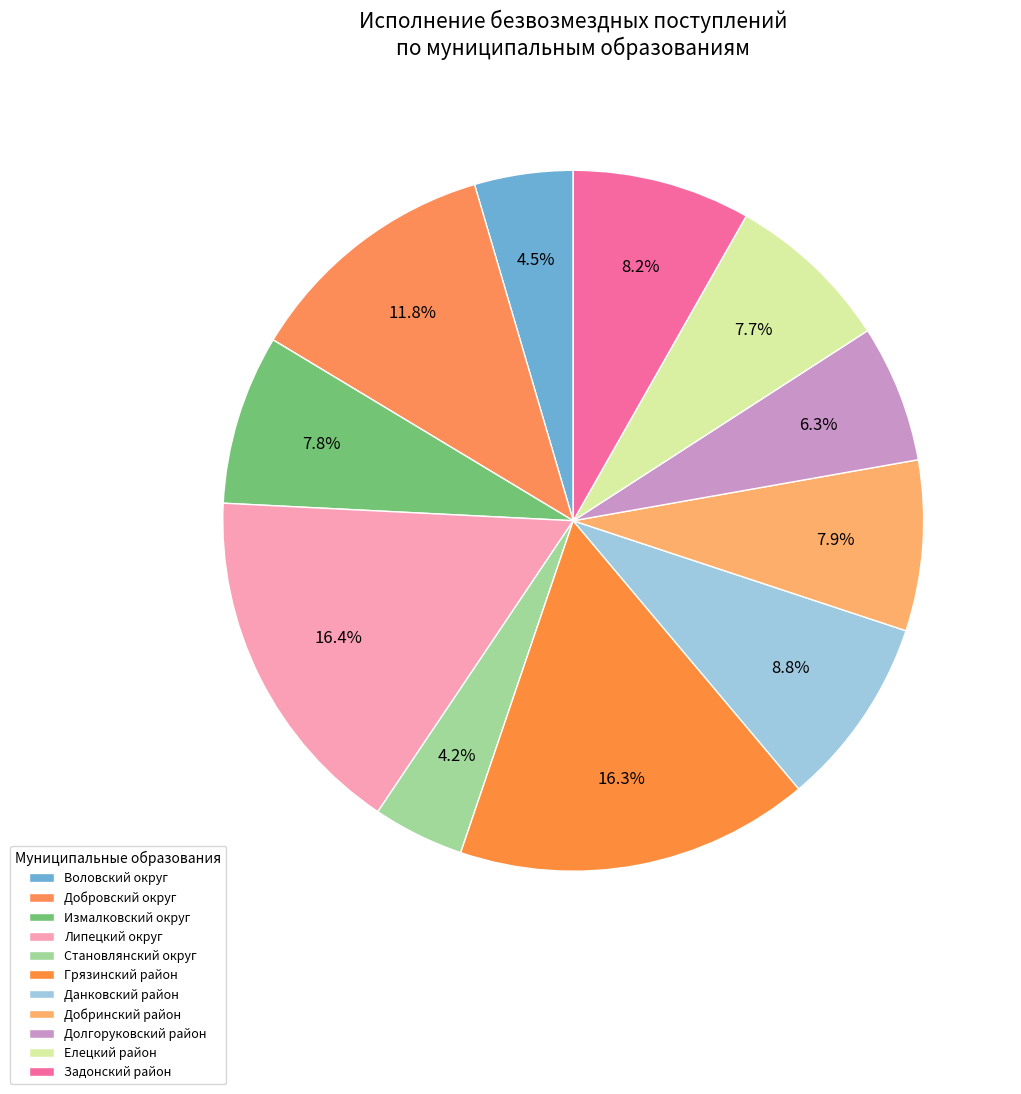

To the nearest percent, what is the combined percentage of Липецкий округ and Становлянский округ?

21%